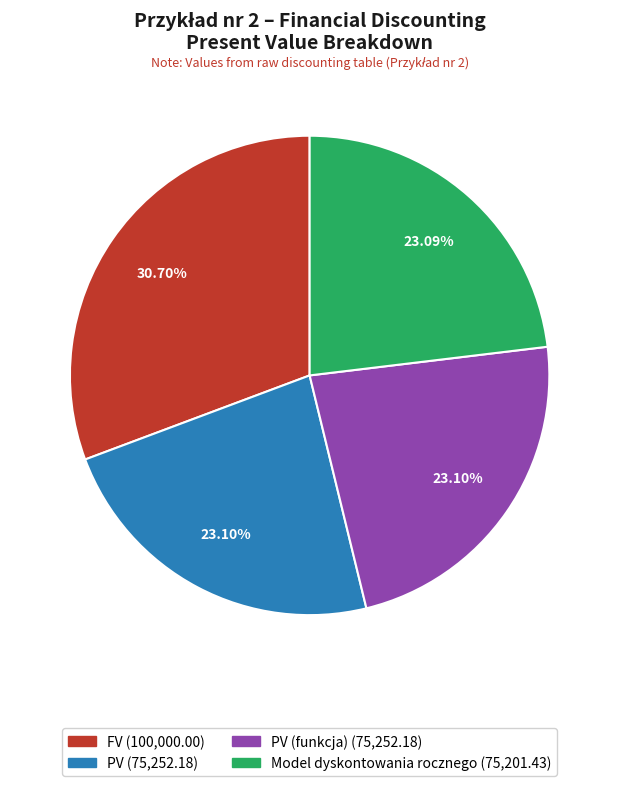

Is there a majority slice in this chart?

No